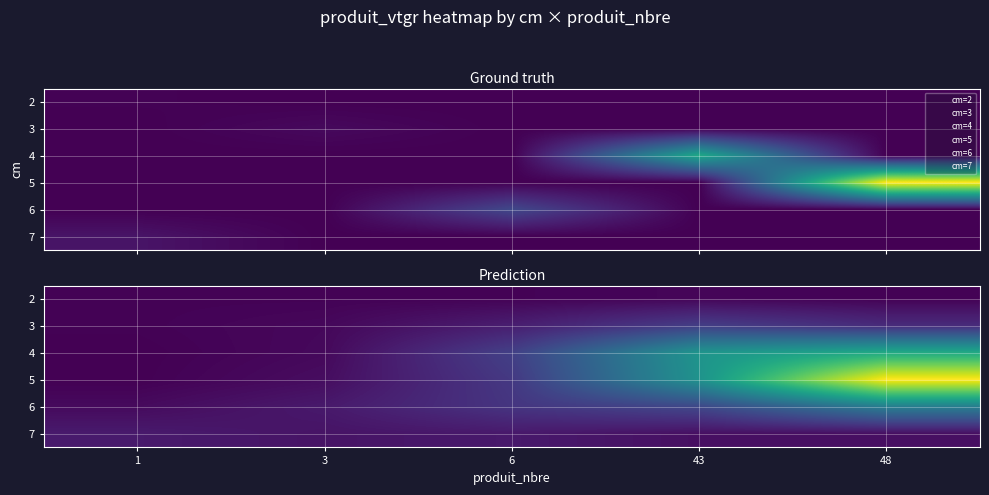

What is the maximum value shown in the chart?

17.9